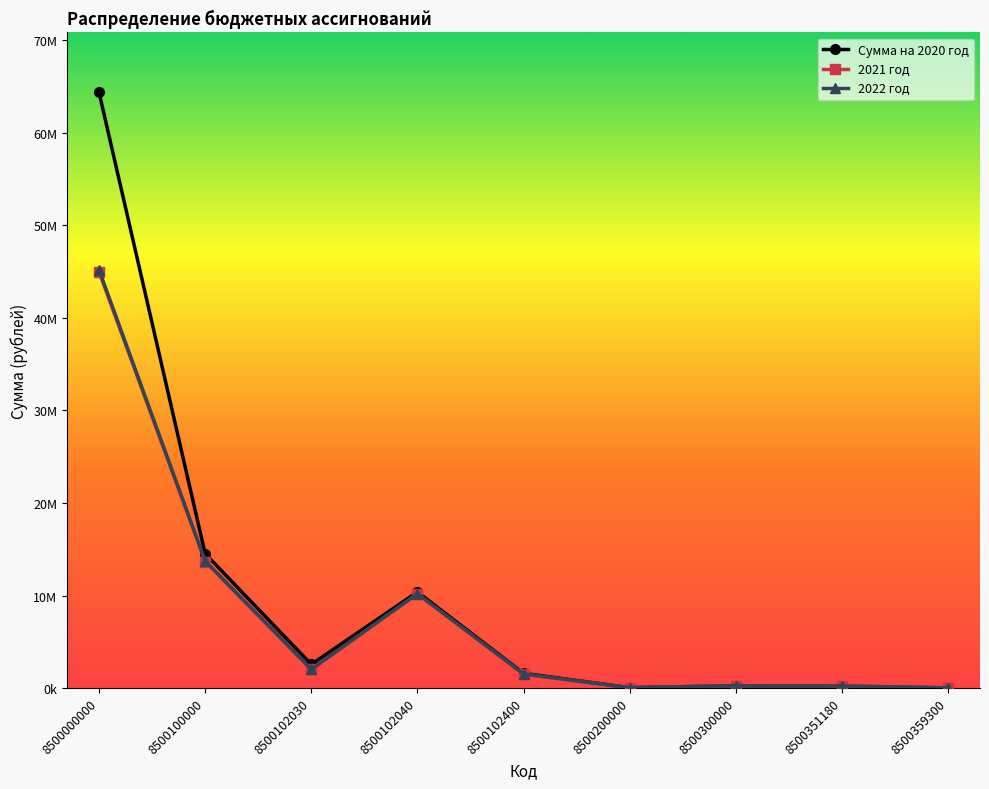

Is this an area chart (filled region under the line)?

No